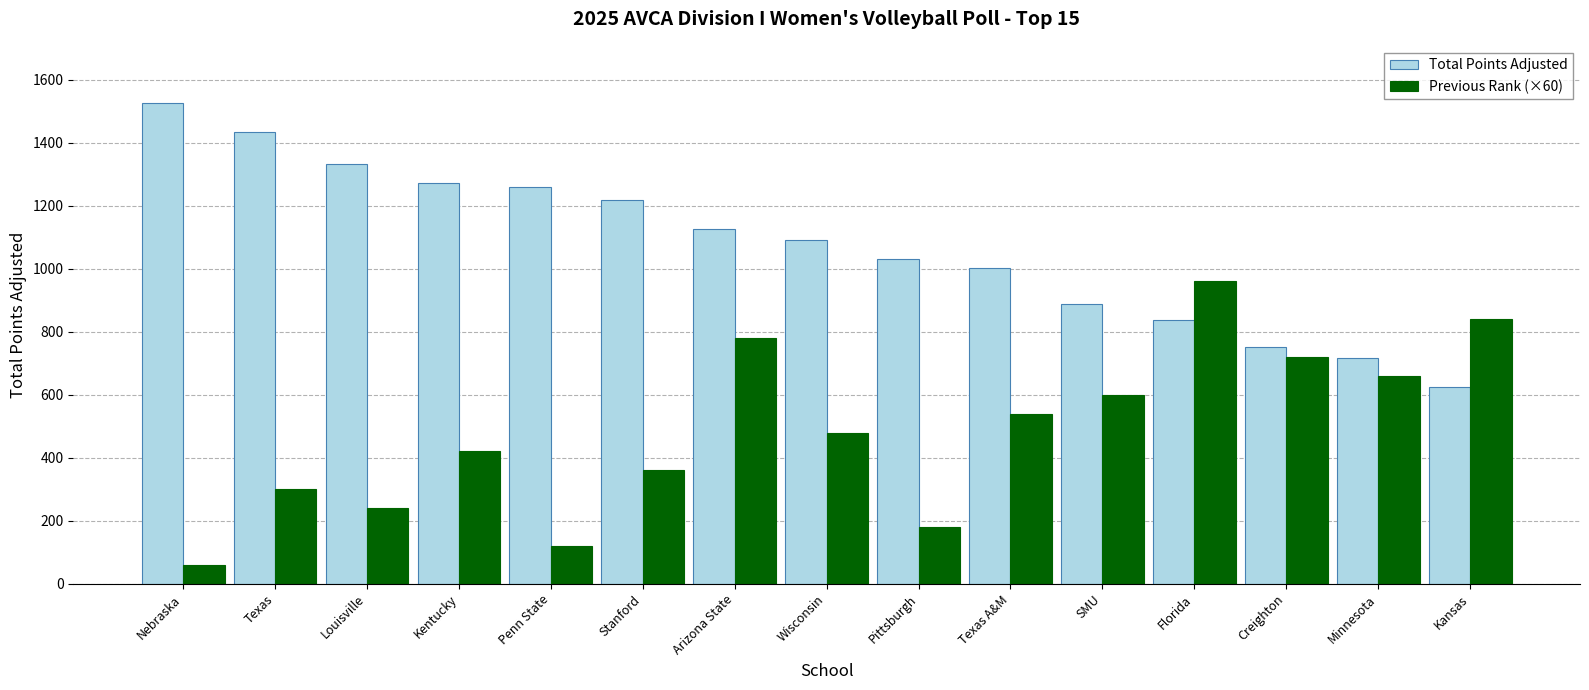

What is the label of the 9th bar from the right?

Arizona State